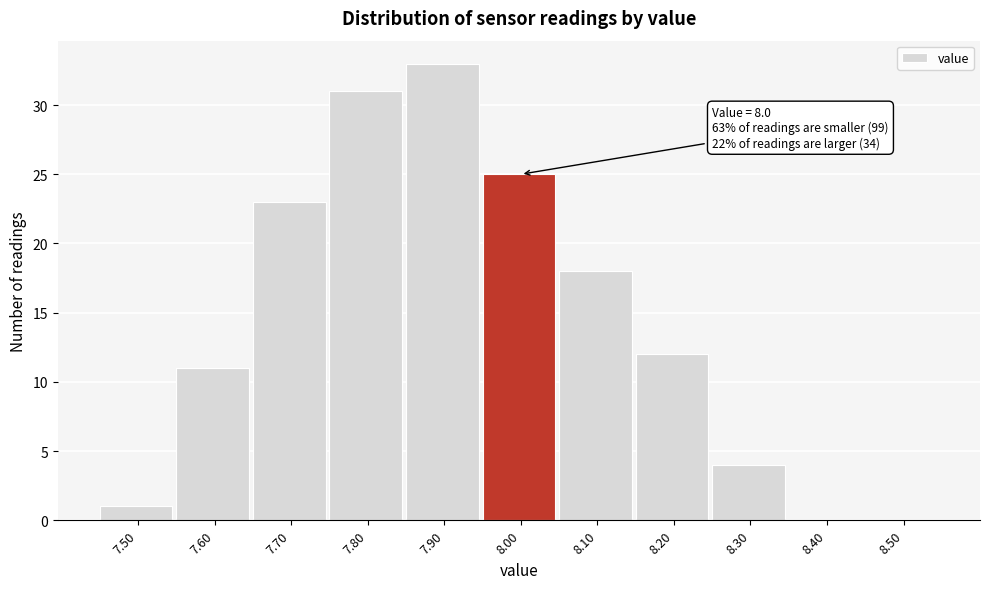

Which range on the x-axis has the tallest bar?

7.85 to 7.95